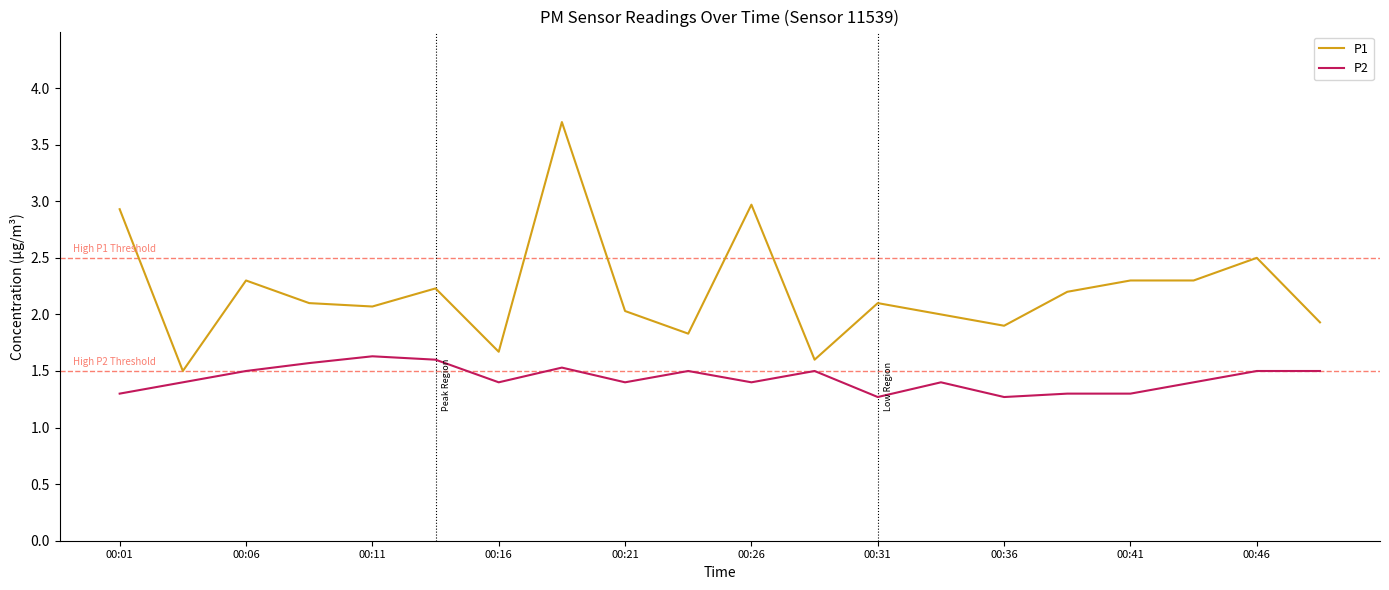

Which series has the widest spread of values?

P1